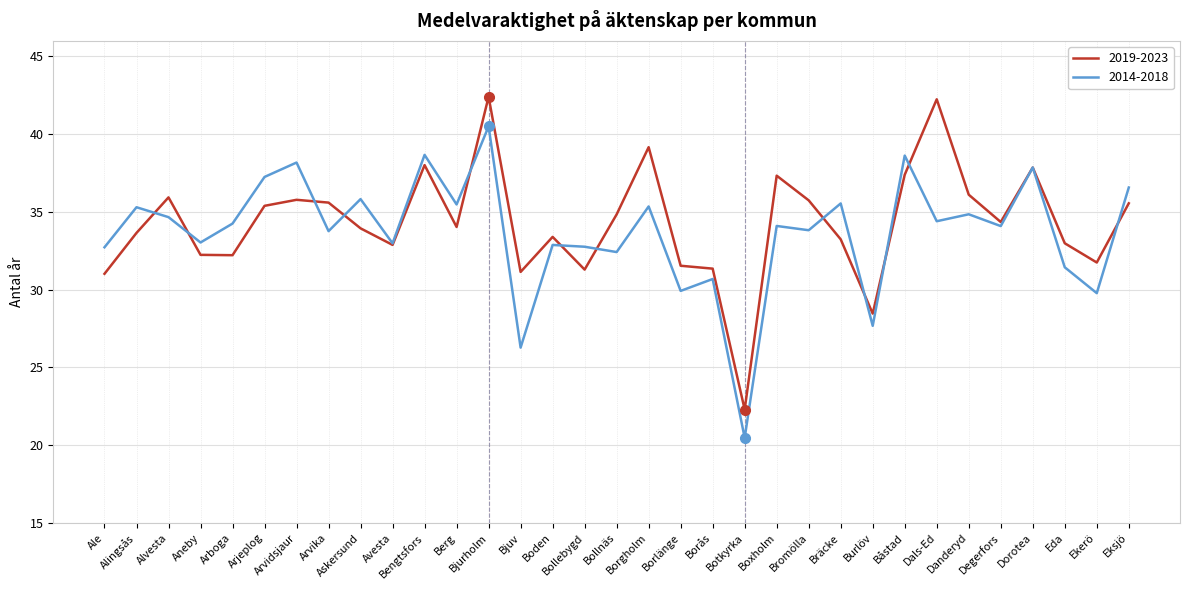

At which label does 2014-2018 reach its minimum?

Botkyrka